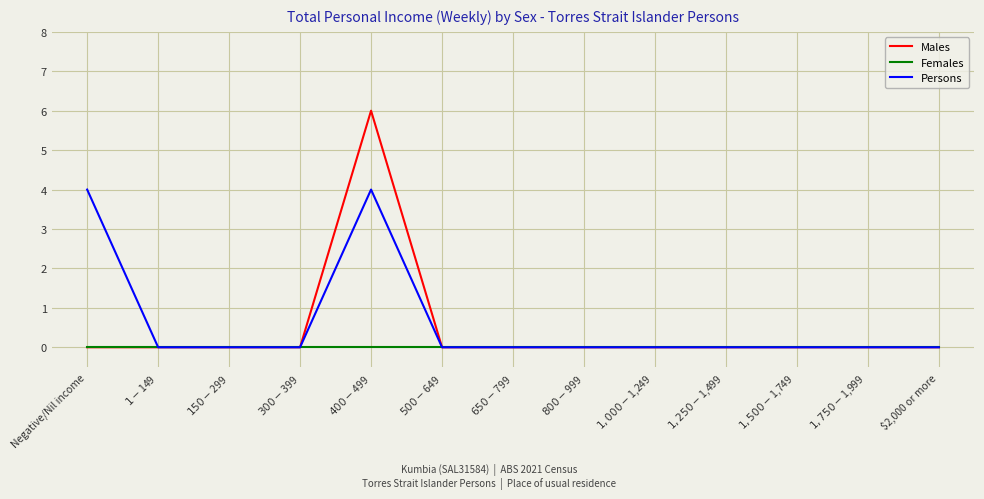

What is the difference between the maximum and minimum values in the Persons series?

4